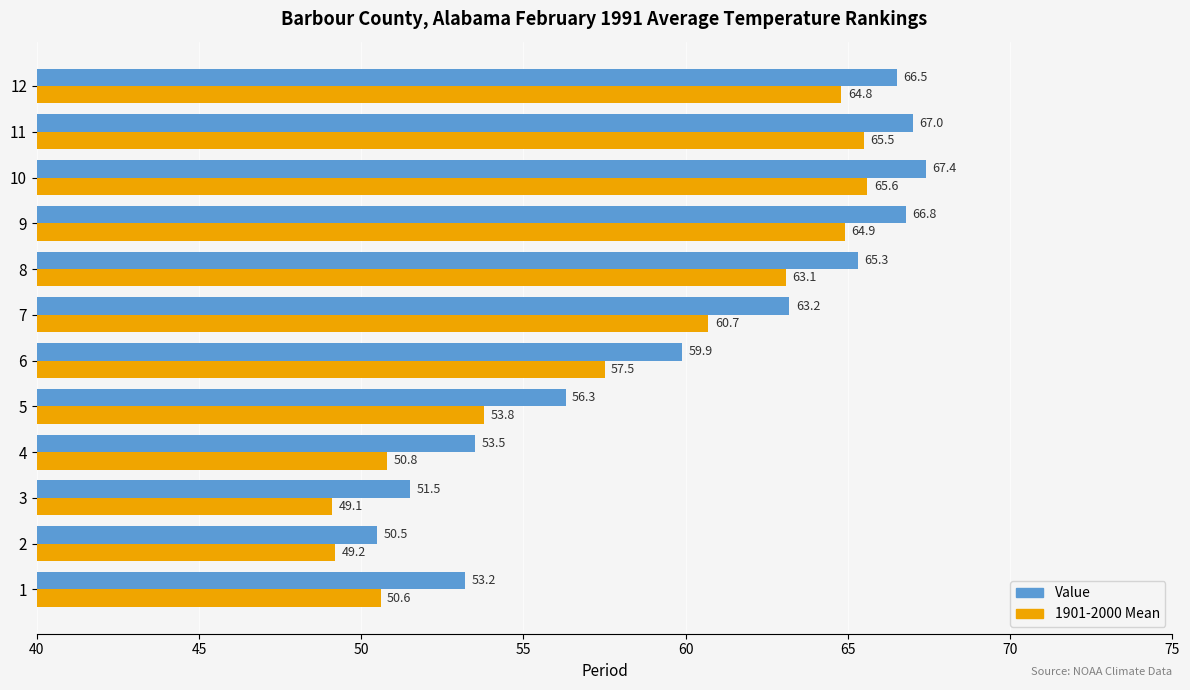

What is the sum of all 1901-2000 Mean values?

695.6